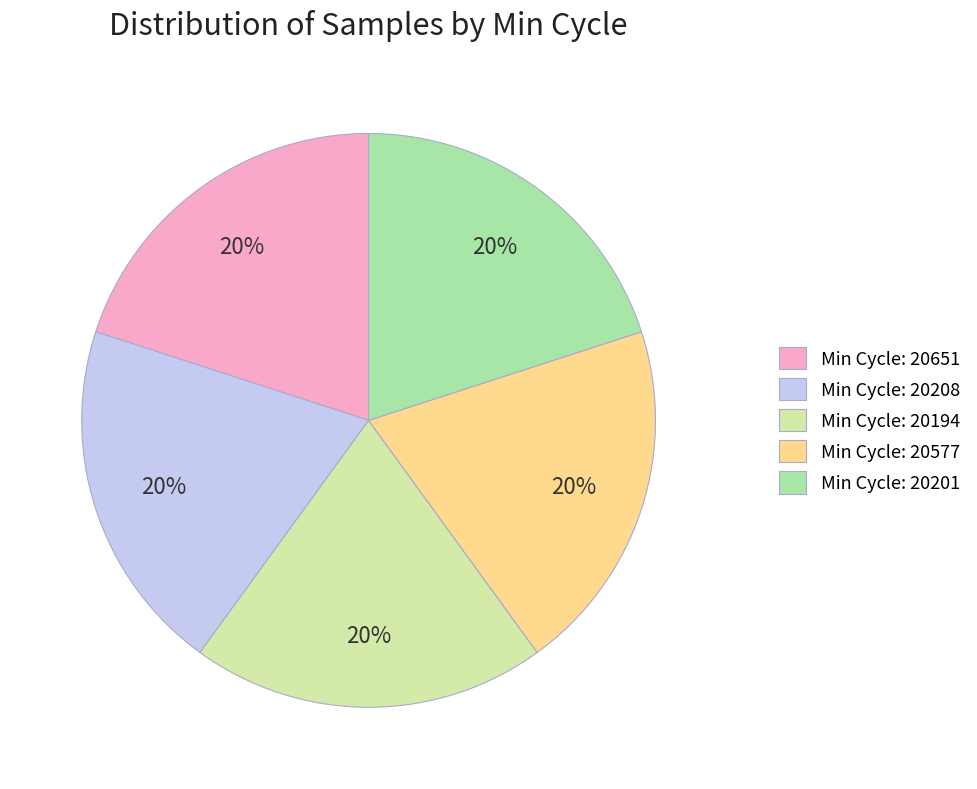

To the nearest percent, what percentage of the pie is Min Cycle: 20194?

20%